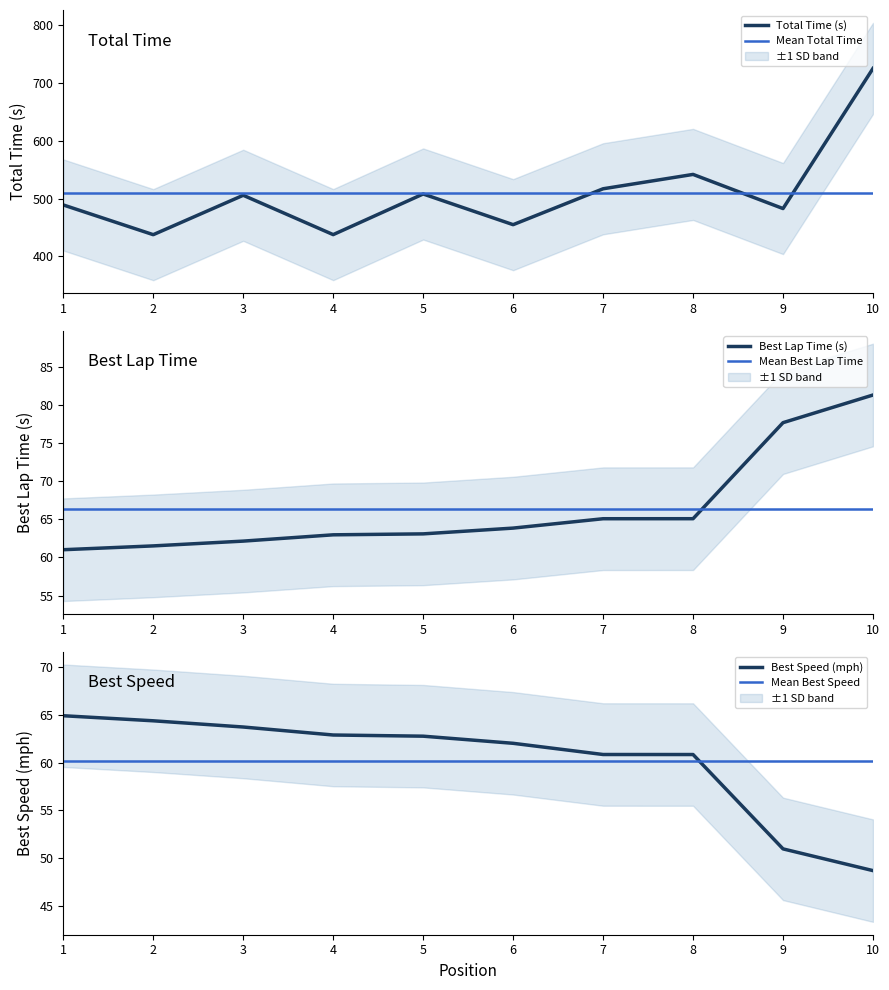

At which label does Total Time (s) reach its peak?

10